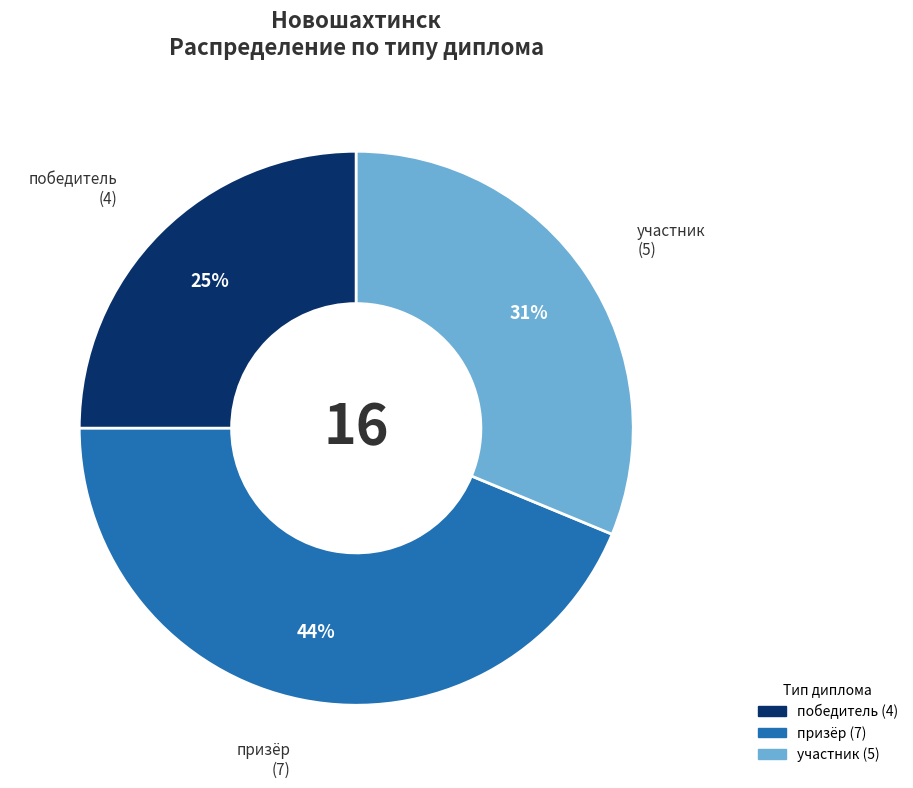

Which category has the biggest portion of the pie?

призёр